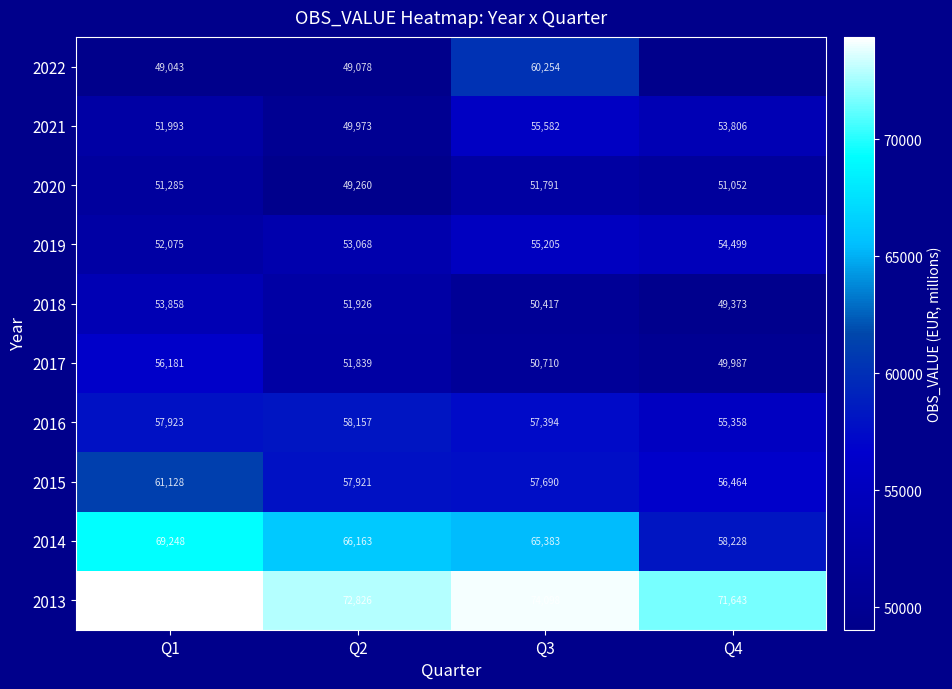

Is it true that 2022 equals 60254 at Q3?

True